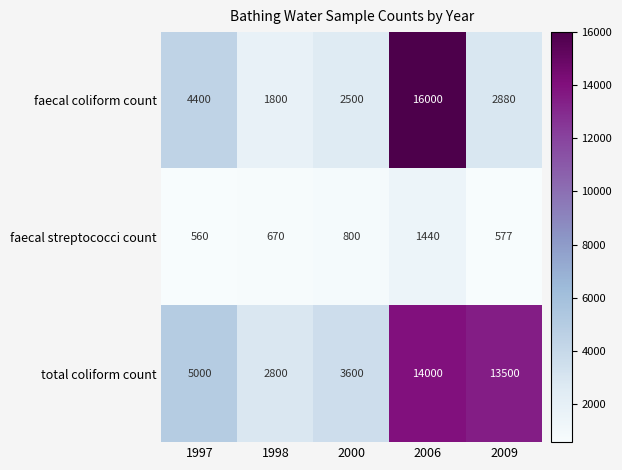

At which category does the chart reach its peak across all series?

2006